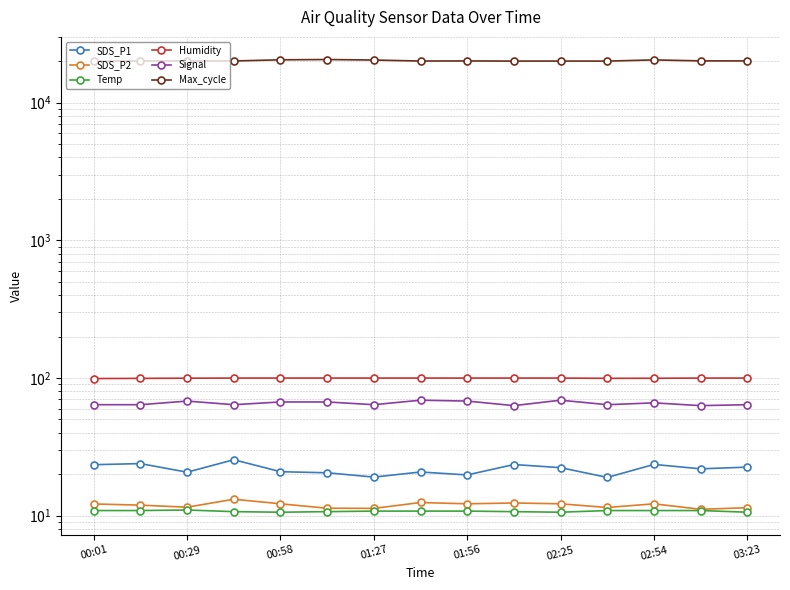

Does the chart display data point markers on the line(s)?

Yes